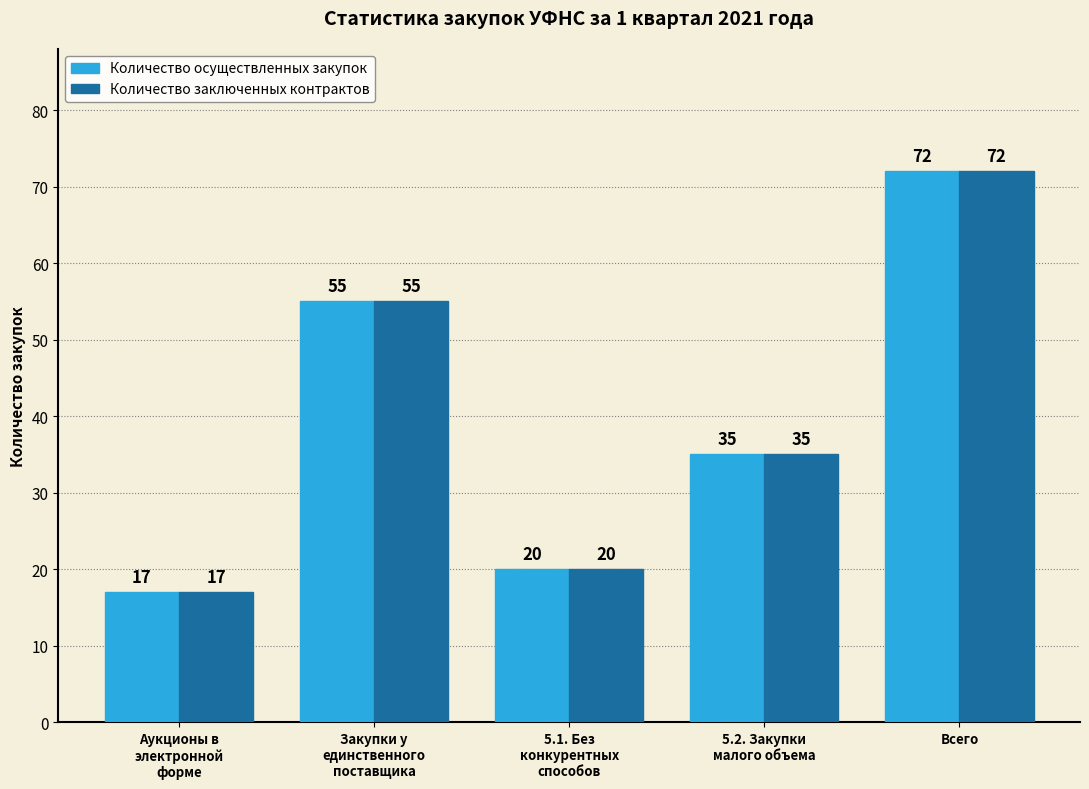

What position from the left is Аукционы в
электронной
форме?

1